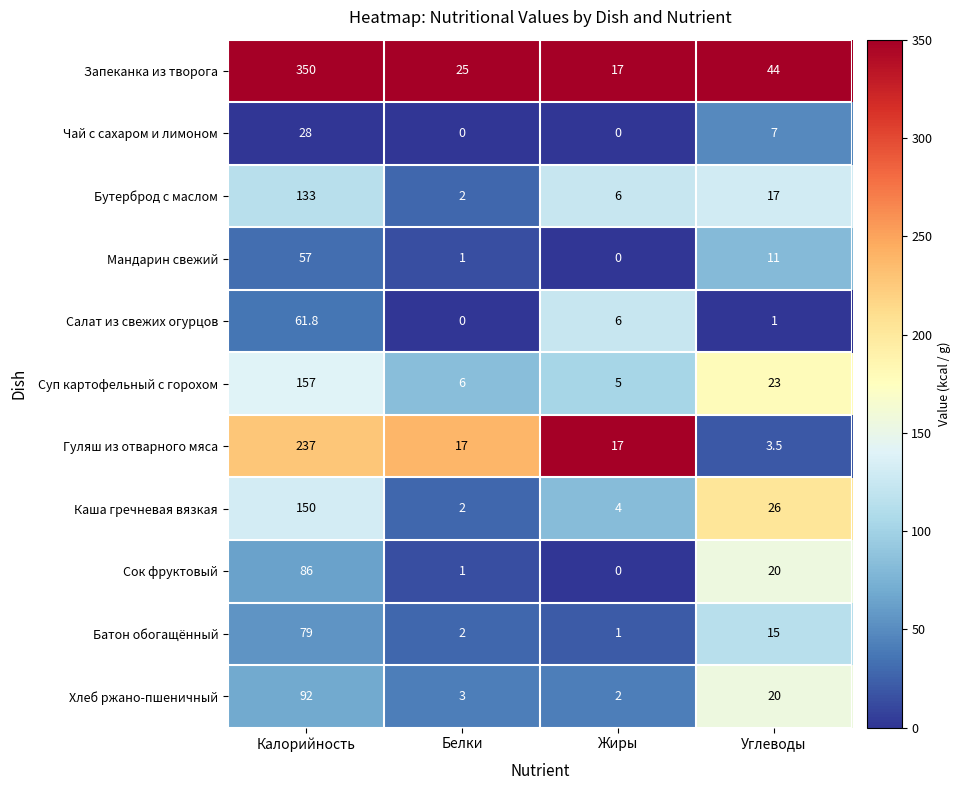

Between Калорийность and Углеводы, which series saw the biggest shift?

Запеканка из творога